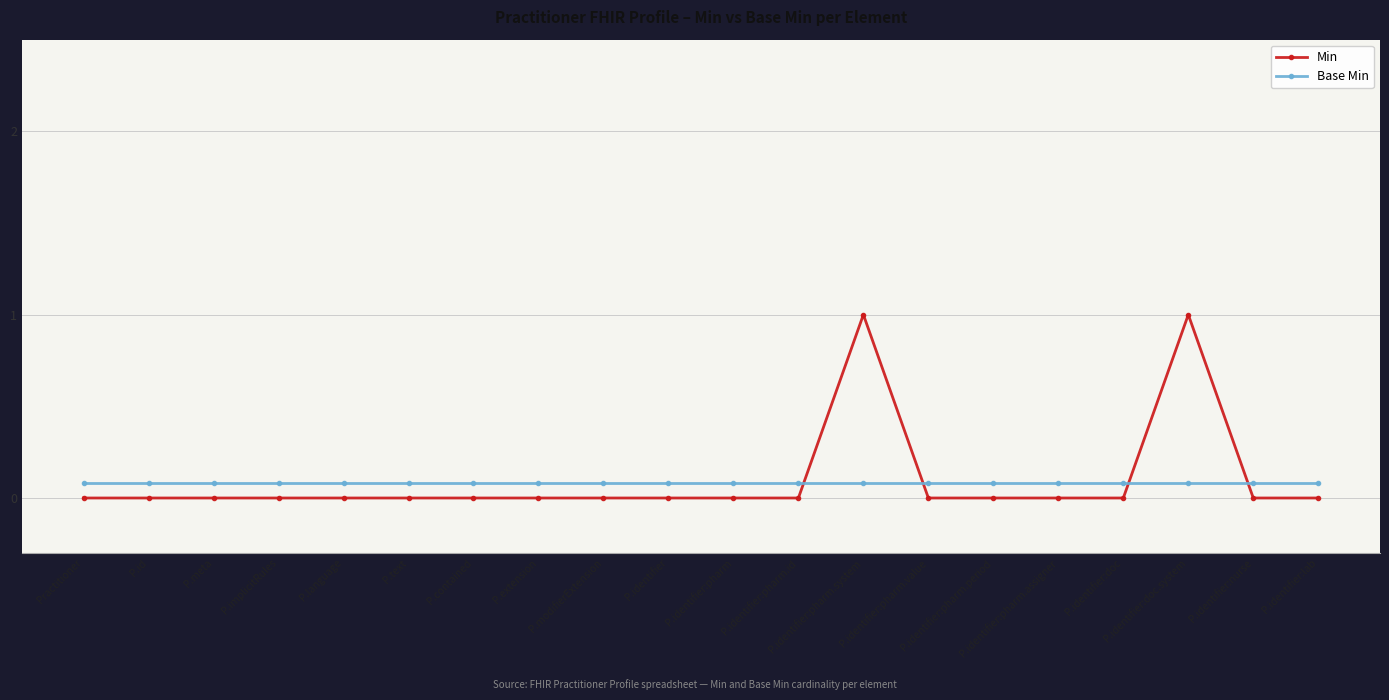

What is the average value of the Base Min series?

0.1